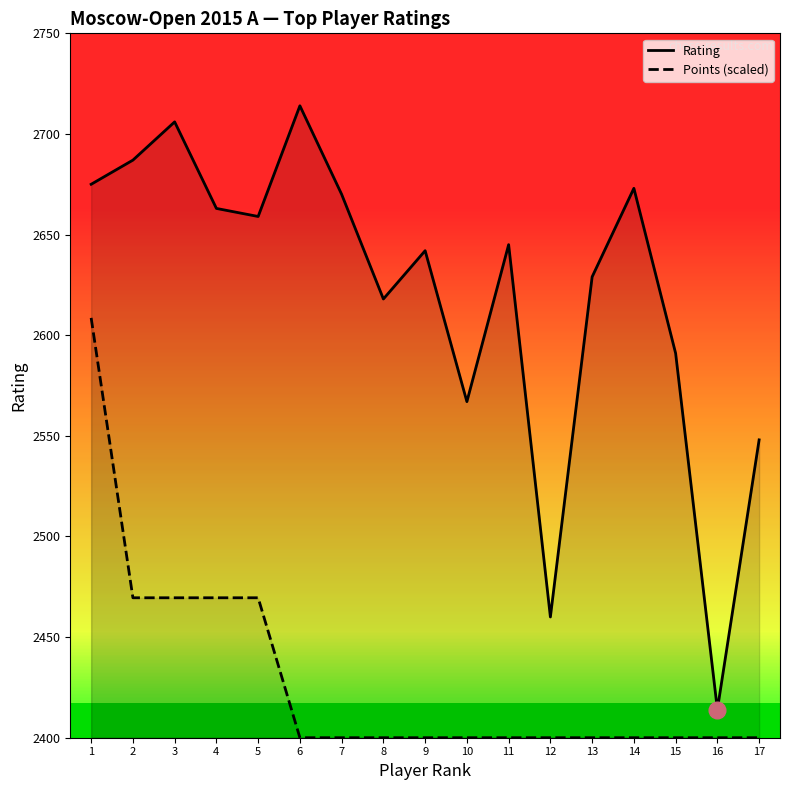

In Rating, how many points are lower than both neighbors (excluding endpoints)?

5